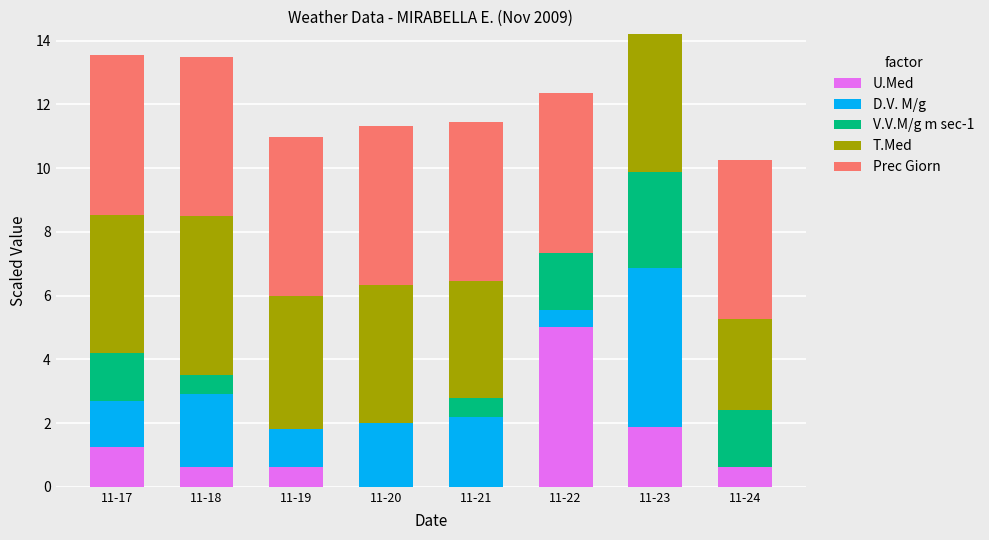

What is the highest value of the U.Med series?

5.0